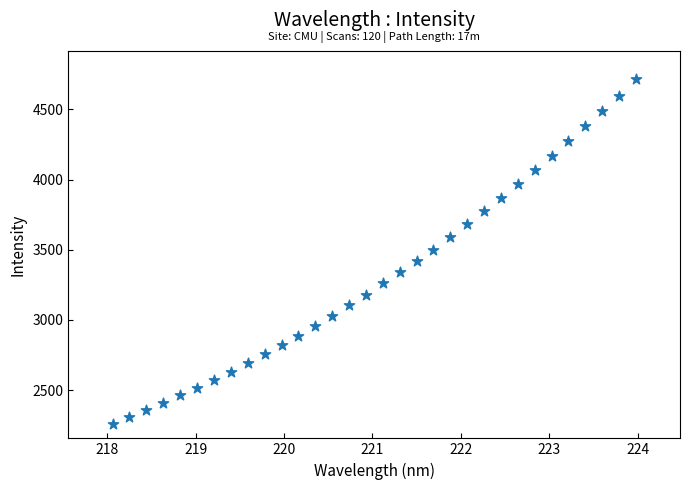

What is the range of X values (max minus min)?

5.9